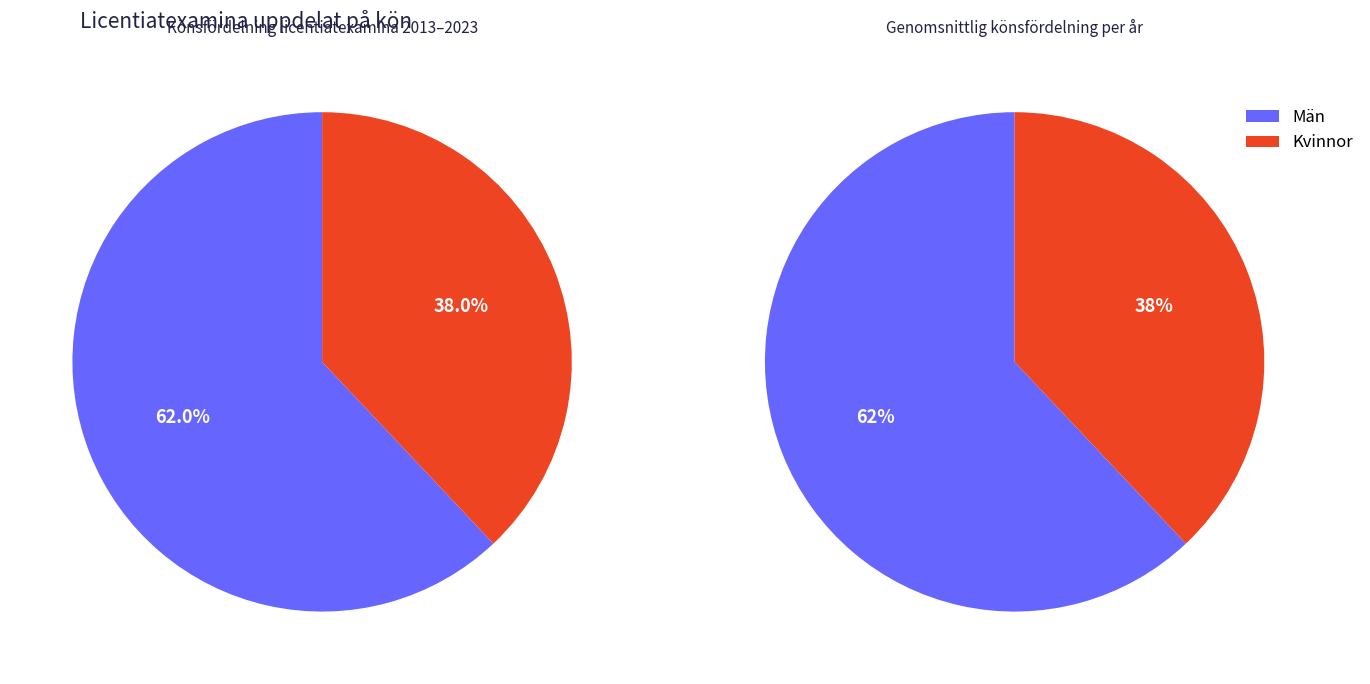

Which series has the largest range (max minus min)?

Män